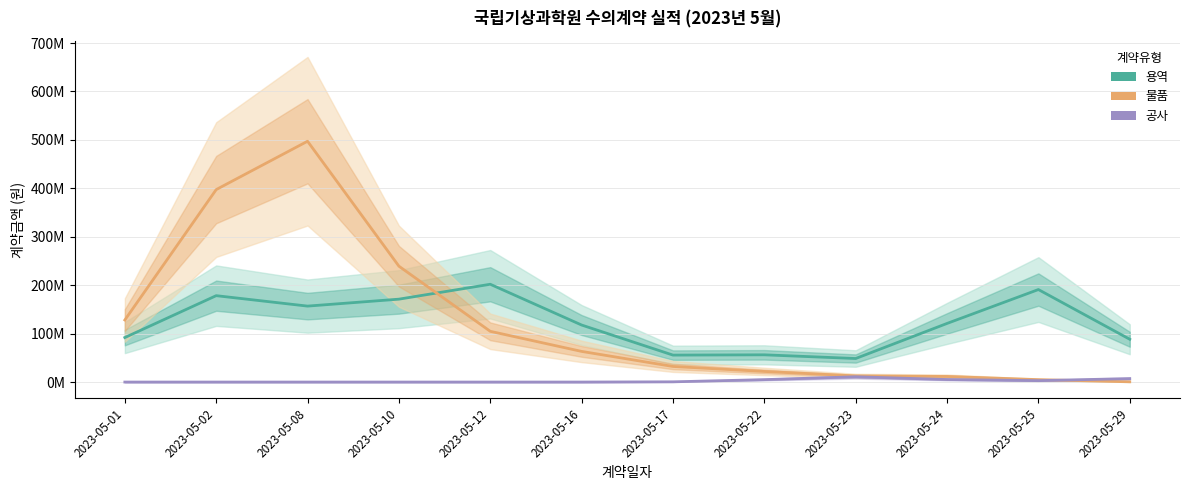

Which label corresponds to the largest value in the chart?

2023-05-08